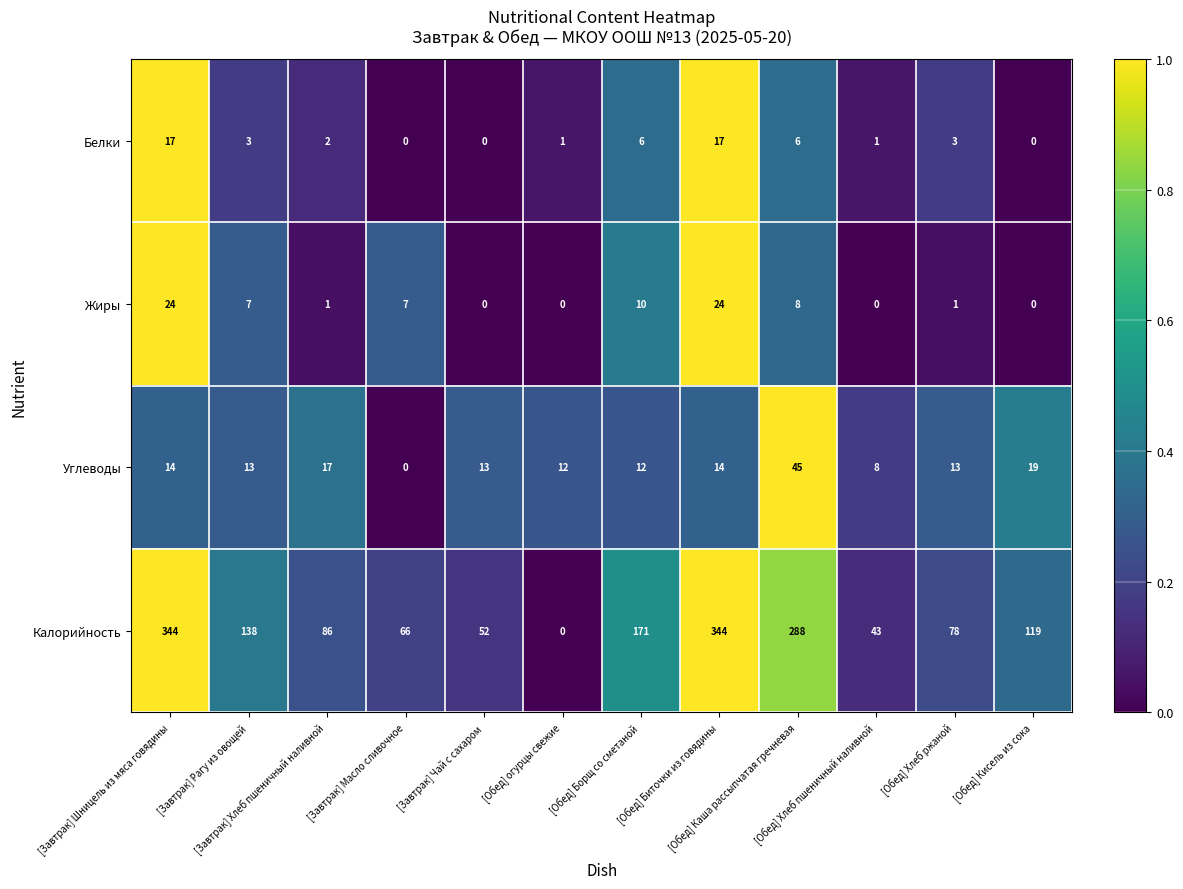

Count the number of data series in this chart.

4